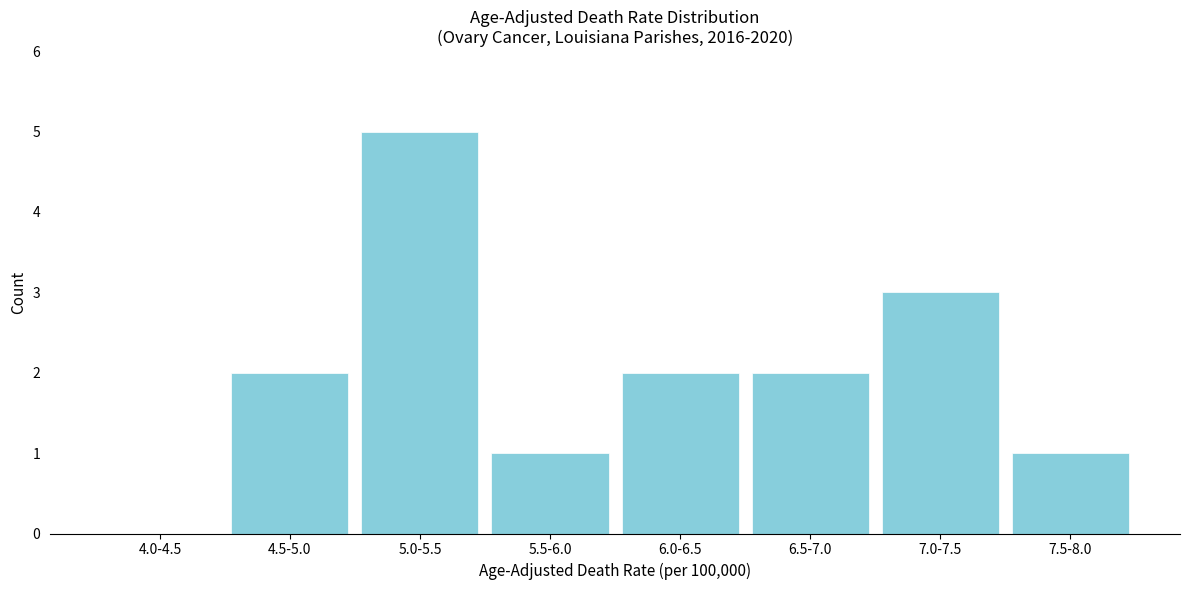

Reading left to right, transcribe all the data shown in this chart.

4.0-4.5=0	4.5-5.0=2	5.0-5.5=5	5.5-6.0=1	6.0-6.5=2	6.5-7.0=2	7.0-7.5=3	7.5-8.0=1